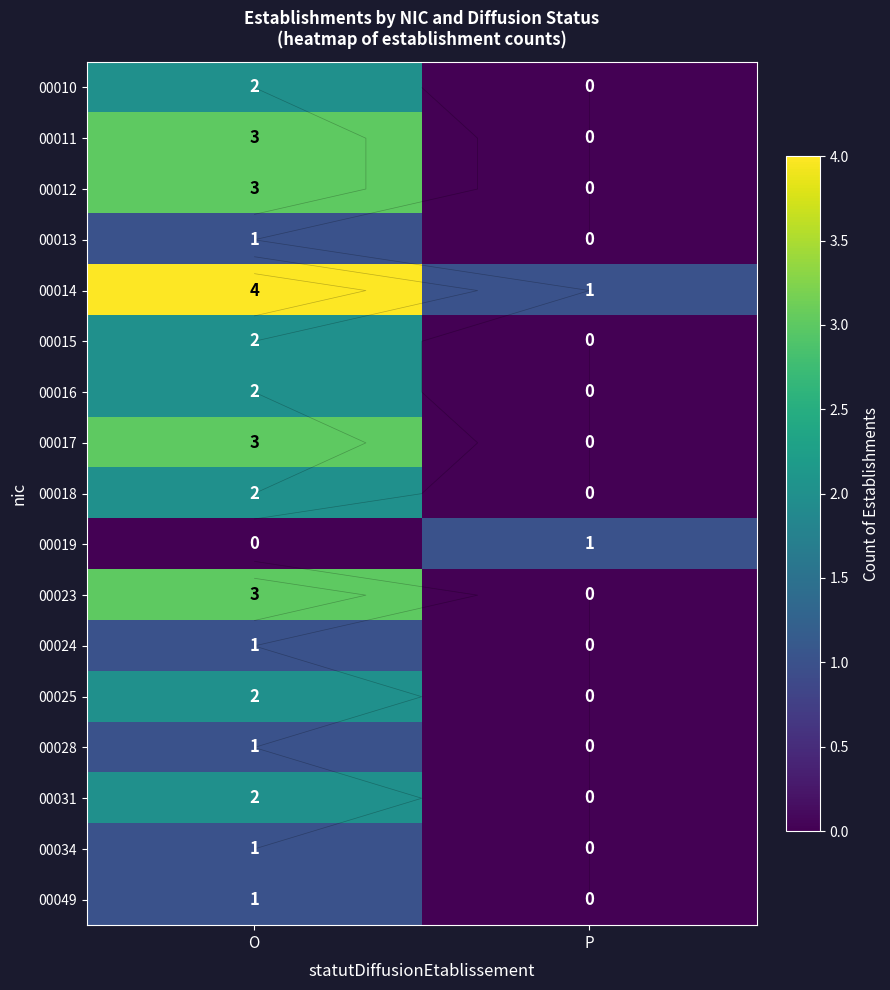

Is the value of 00017 at P greater than the value of 00034 at O?

No